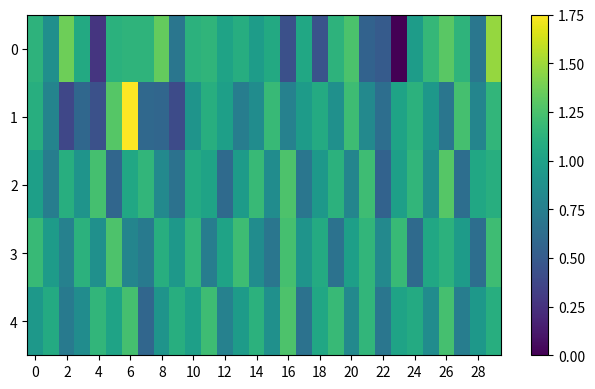

Reading left to right, what are all the values shown in this chart?

0: 1.1	0.9	1.4	1.1	0.3	1.1	1.1	1.1	1.3	0.7	1.1	1.1	1.0	1.1	1.0	1.1	0.4	1.0	0.4	1.1	1.3	0.5	0.5	0.0	1.0	1.2	1.3	1.1	0.7	1.5
1: 1.1	0.8	0.4	0.6	0.4	1.3	1.8	0.6	0.6	0.4	0.9	1.1	1.0	0.7	0.9	1.2	0.8	1.0	1.1	0.9	1.2	0.8	0.6	1.0	1.1	0.9	0.7	1.2	0.8	1.2
2: 1.0	0.7	1.1	0.9	1.2	0.6	1.0	1.2	0.8	0.7	1.1	1.0	0.6	1.0	1.2	0.9	1.3	0.7	0.9	1.1	0.8	1.2	0.6	1.0	1.2	0.9	1.3	0.6	1.0	1.1
3: 1.2	1.0	0.8	1.1	0.9	1.3	0.8	0.7	1.1	0.9	1.2	0.7	1.0	1.2	0.9	0.7	1.2	0.9	1.1	0.7	1.0	1.2	0.8	1.2	0.6	1.0	1.1	1.0	0.6	1.2
4: 0.9	1.1	0.7	0.9	1.2	1.0	1.2	0.6	0.9	1.1	1.0	1.2	0.8	1.0	1.1	0.9	1.3	0.7	1.0	1.2	0.8	1.2	0.7	1.0	1.1	0.9	1.2	0.7	0.9	1.1